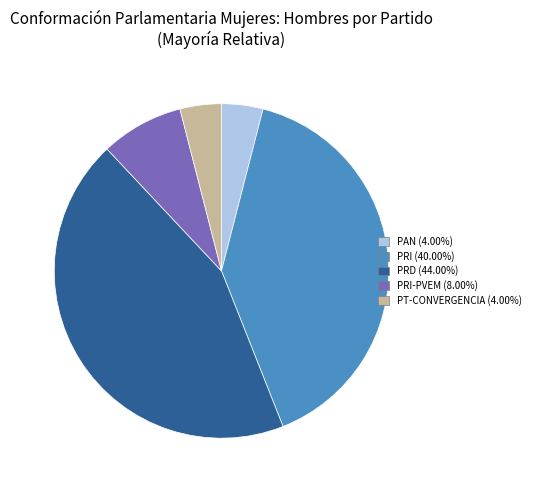

How many slices are in this pie chart?

5